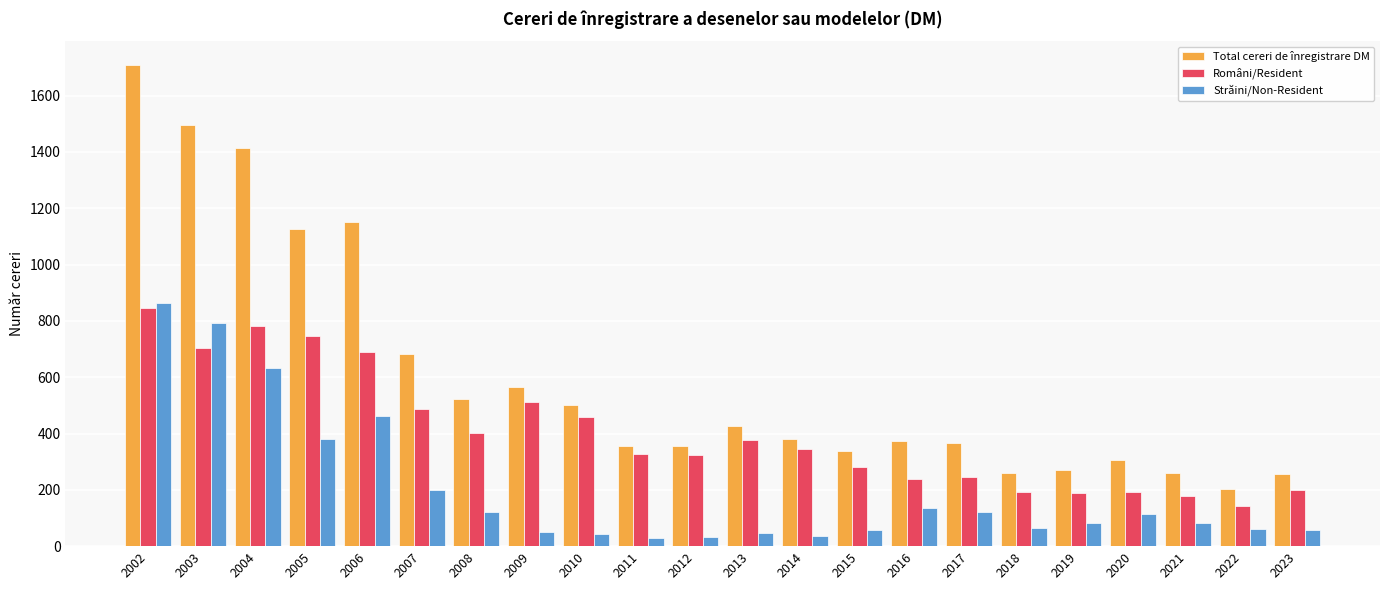

At which category is the sum across all series the highest?

2002